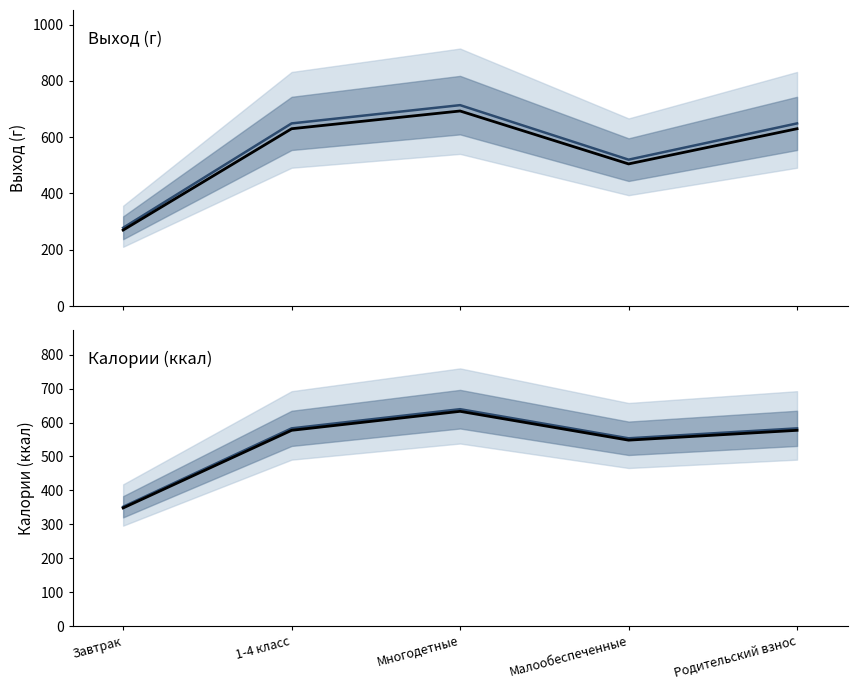

Reading left to right, extract all data points from this chart.

Выход (г): 270.0	630.0	693.0	505.0	630.0
Медиана (Выход): 278.1	648.9	713.8	520.1	648.9
Калории (ккал): 348.0	577.0	633.0	548.0	577.0
Медиана (Калории): 351.5	582.8	639.3	553.5	582.8